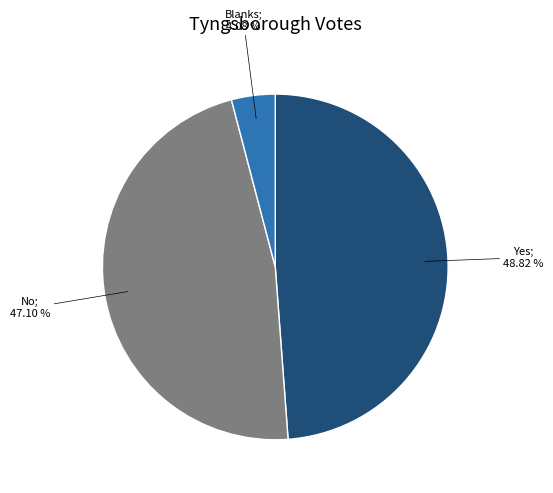

Does any single category account for the majority?

No